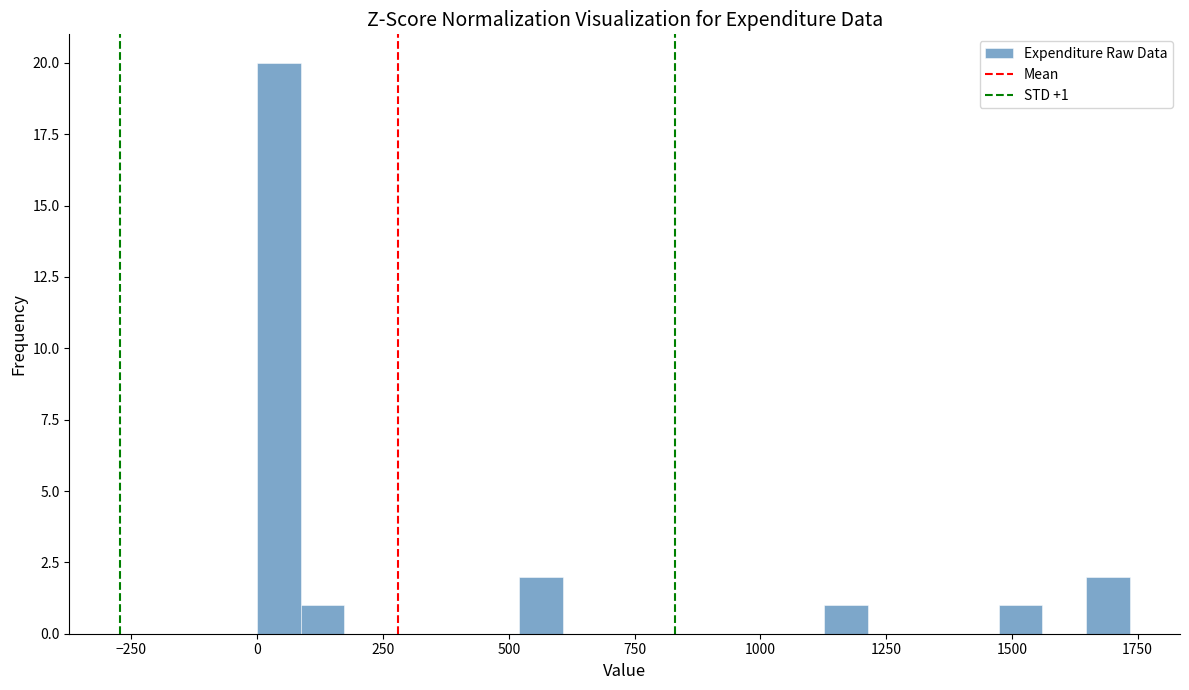

Read against the x-axis, roughly where is the centre of the tallest bar?

50